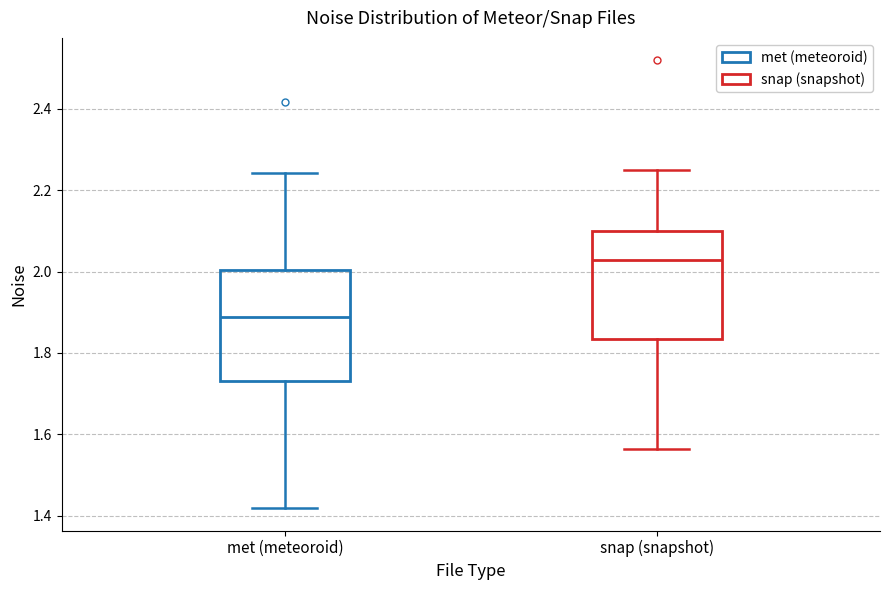

Reading left to right, transcribe this box plot: for each box, give where its median line is, the range the box spans, and where its two whiskers end, as read against the y-axis. The values are not printed on the chart, so give them approximately, as read against the axis.

met (meteoroid): median 1.88, box 1.74 to 2.00, whiskers 1.42 to 2.24
snap (snapshot): median 2.02, box 1.84 to 2.10, whiskers 1.56 to 2.26